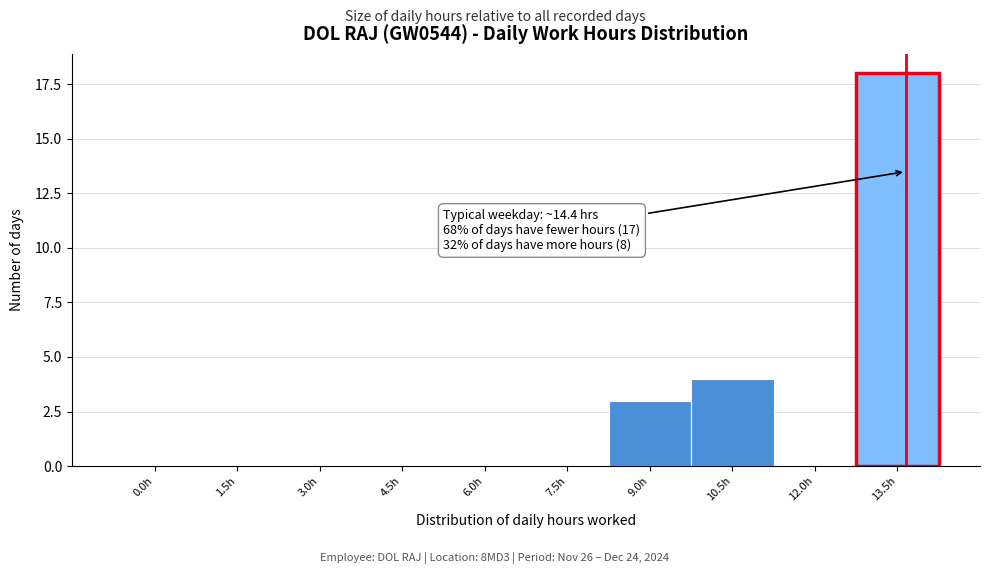

Reading left to right, extract all data points from this chart.

0.0h=0	1.5h=0	3.0h=0	4.5h=0	6.0h=0	7.5h=0	9.0h=3	10.5h=4	12.0h=0	13.5h=18